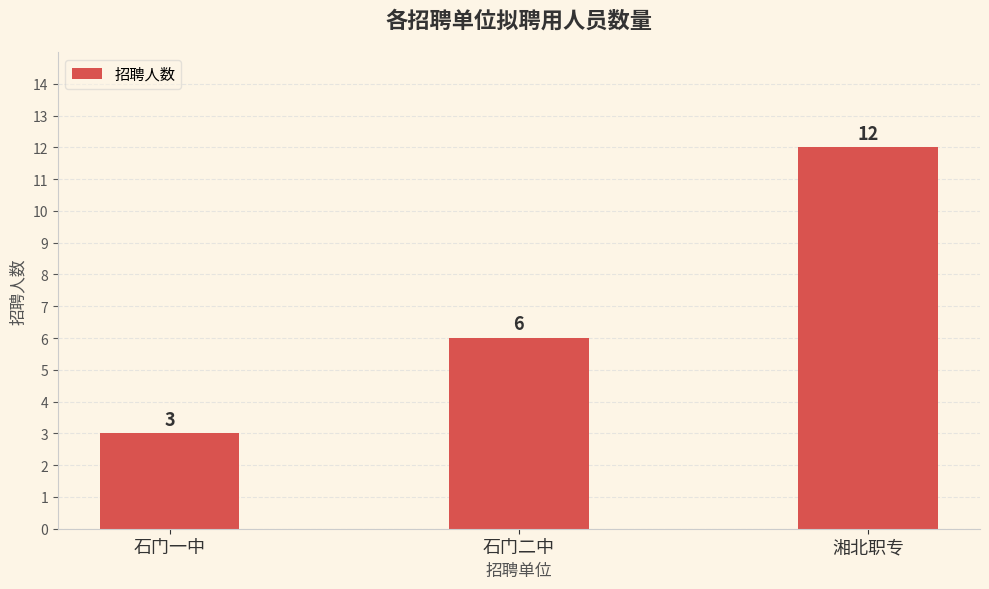

How many series are shown in this chart?

1